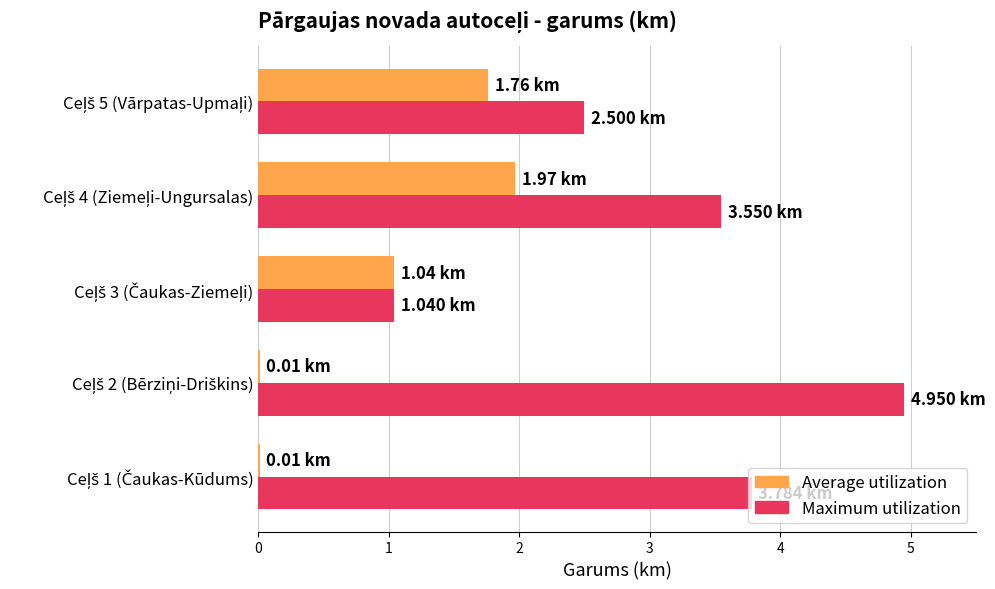

Which series has the largest total across all categories?

Maximum utilization